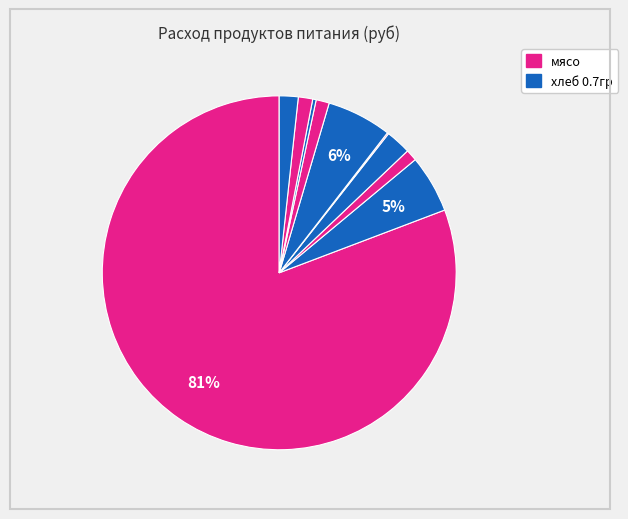

Rank the categories by value from lowest to highest.

соль, лук, чай, раст масло, морковь, томат, сахар, хлеб 0.7гр, рис, мясо